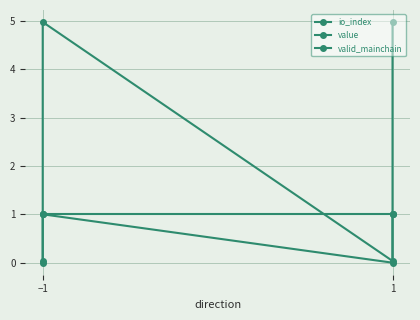

The io_index series shows 0.6 at −1. True or false?

False